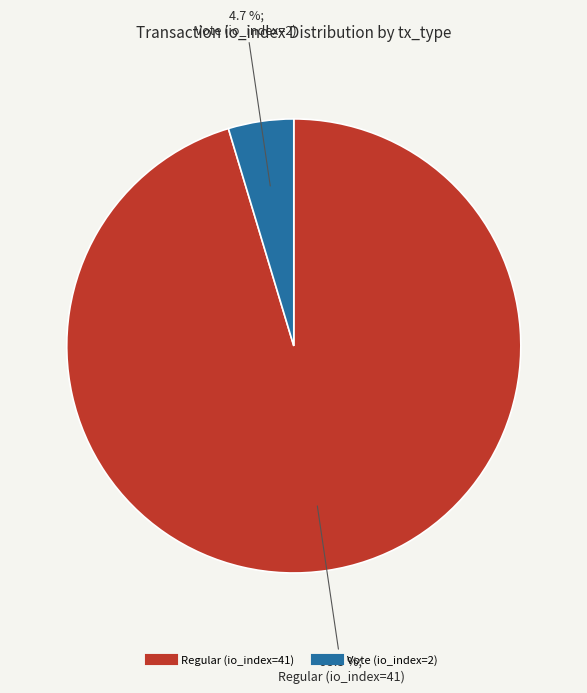

What percentage is NOT represented by Regular (io_index=41)?

4.7%